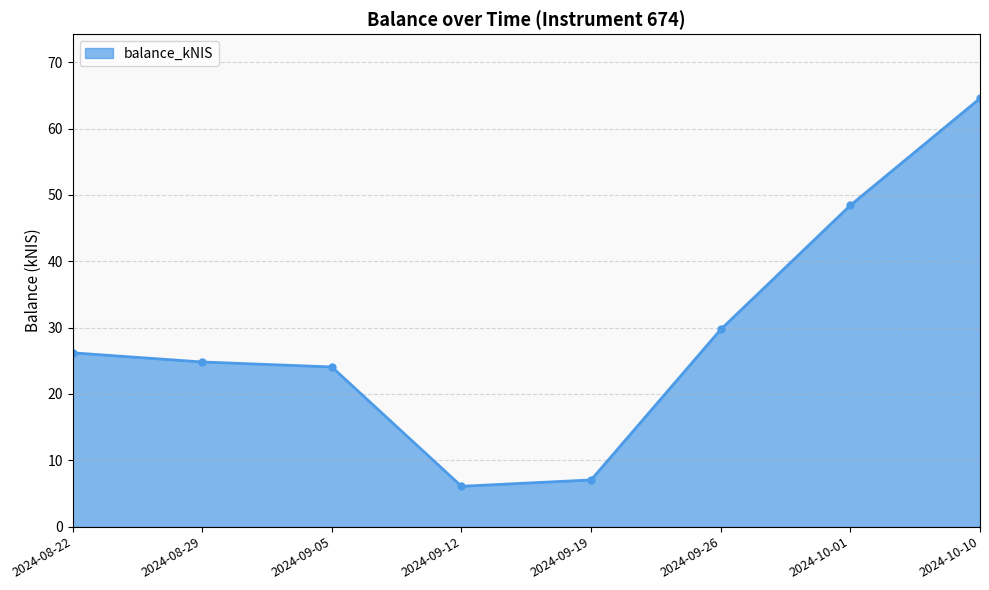

Which category has the highest value across all series?

2024-10-10